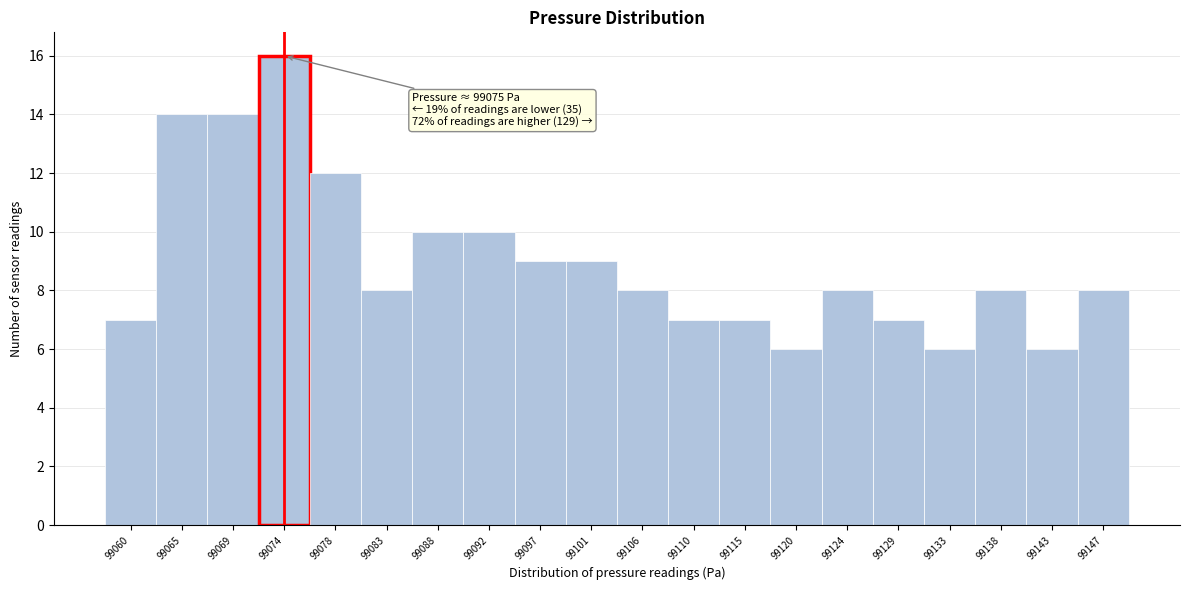

Reading right to left, list all the values displayed in this chart.

8	6	8	6	7	8	6	7	7	8	9	9	10	10	8	12	16	14	14	7